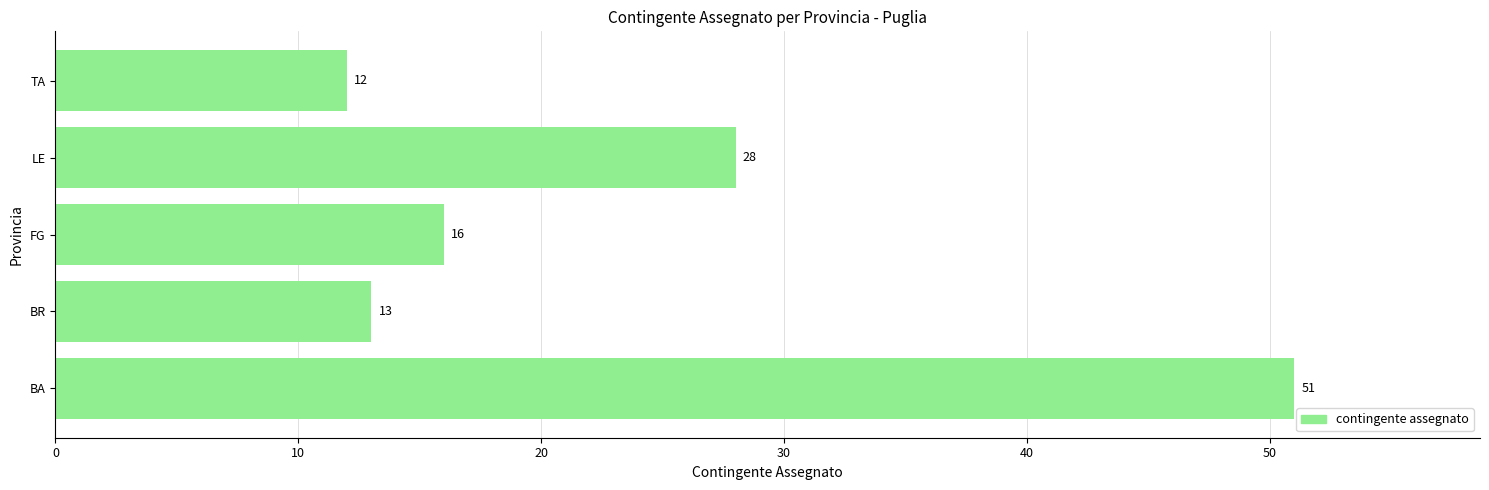

The value at BR is 13. True or false?

True